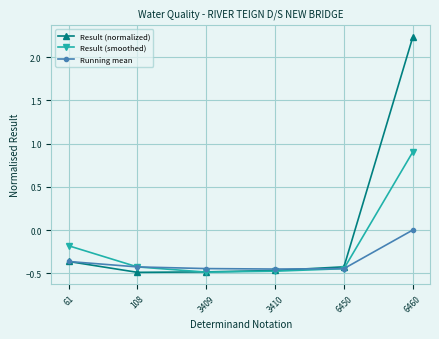

True or false: Running mean and Result (smoothed) intersect in this chart.

True